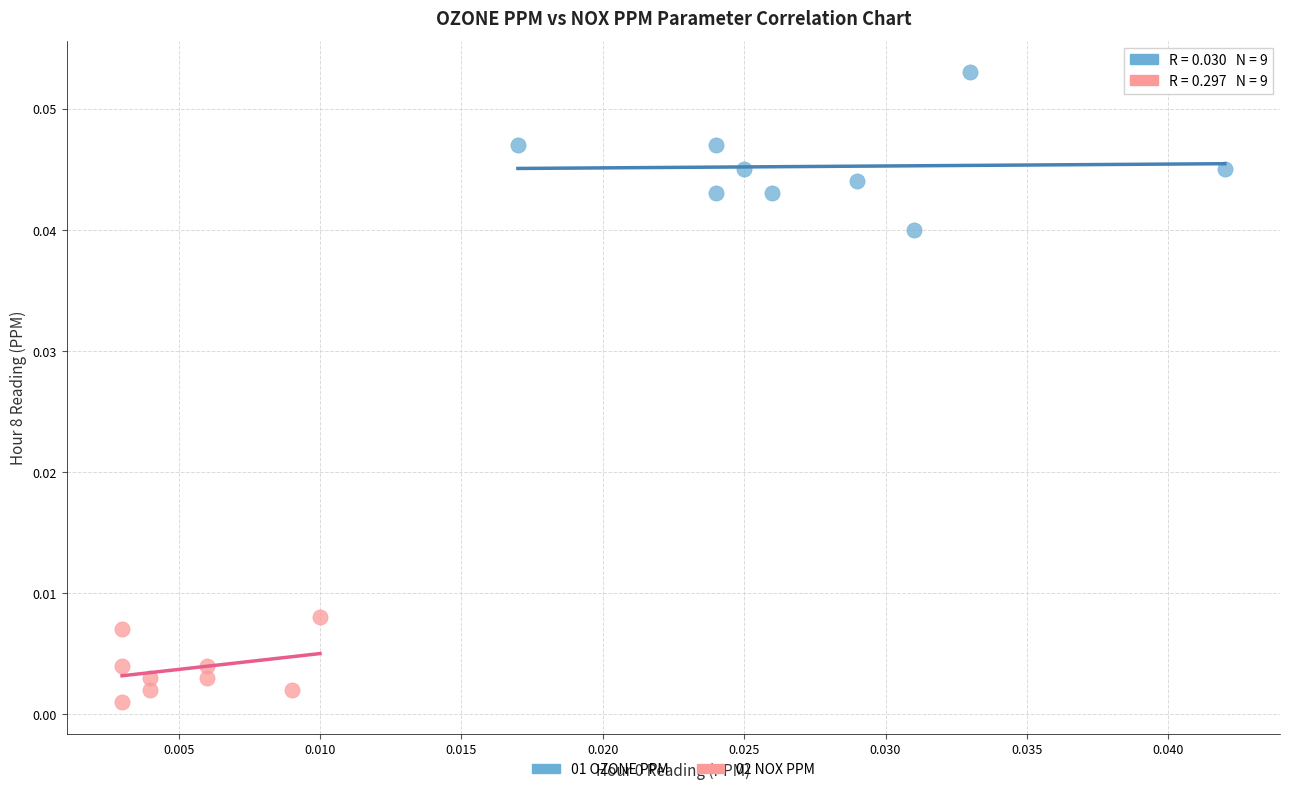

Which series contains the highest Y value?

01 OZONE PPM